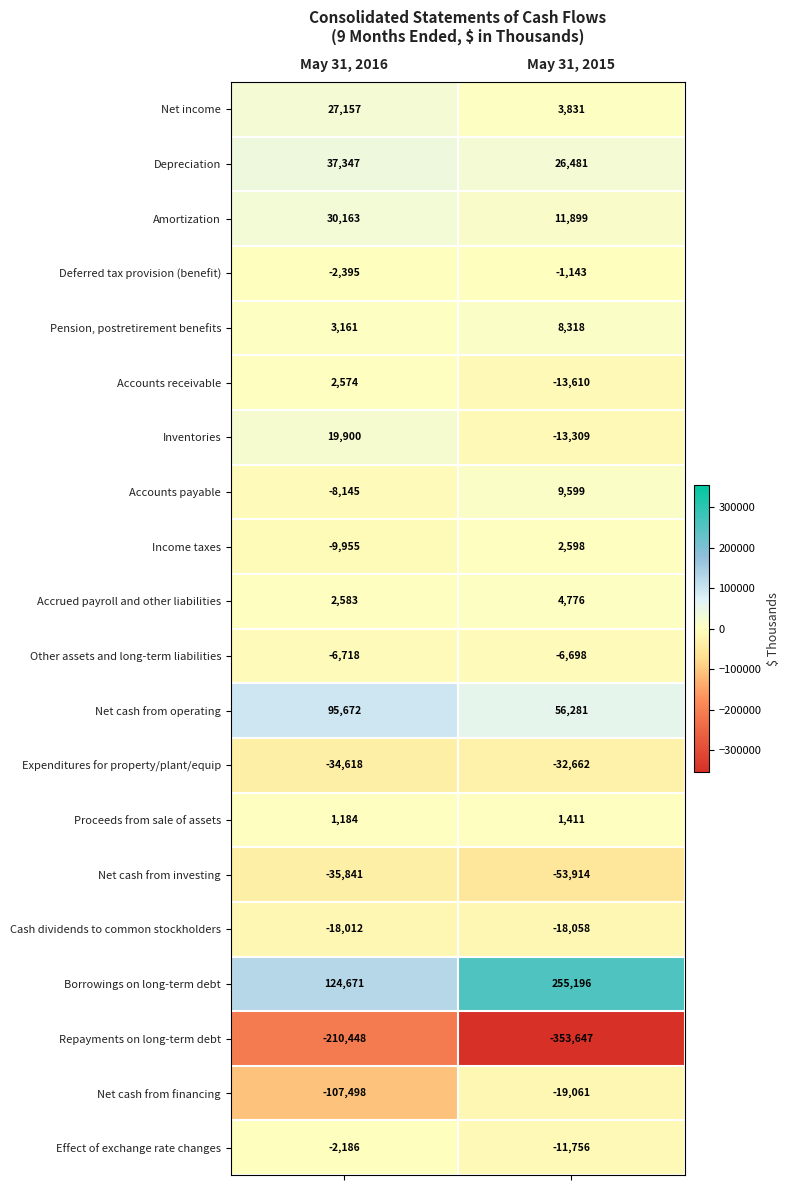

What is the average value of the Accounts payable series?

727